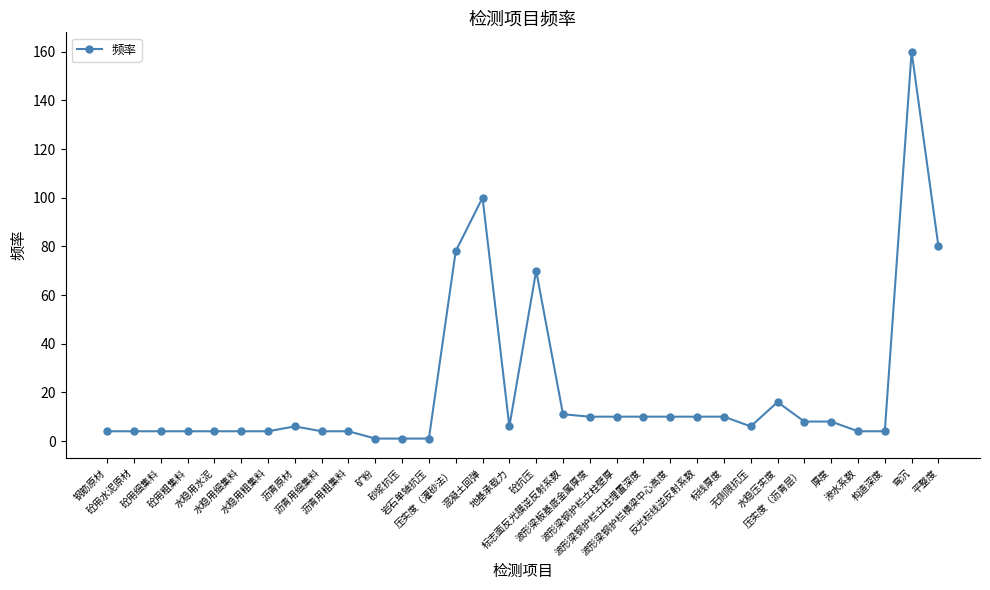

How many data points does each series have?

32